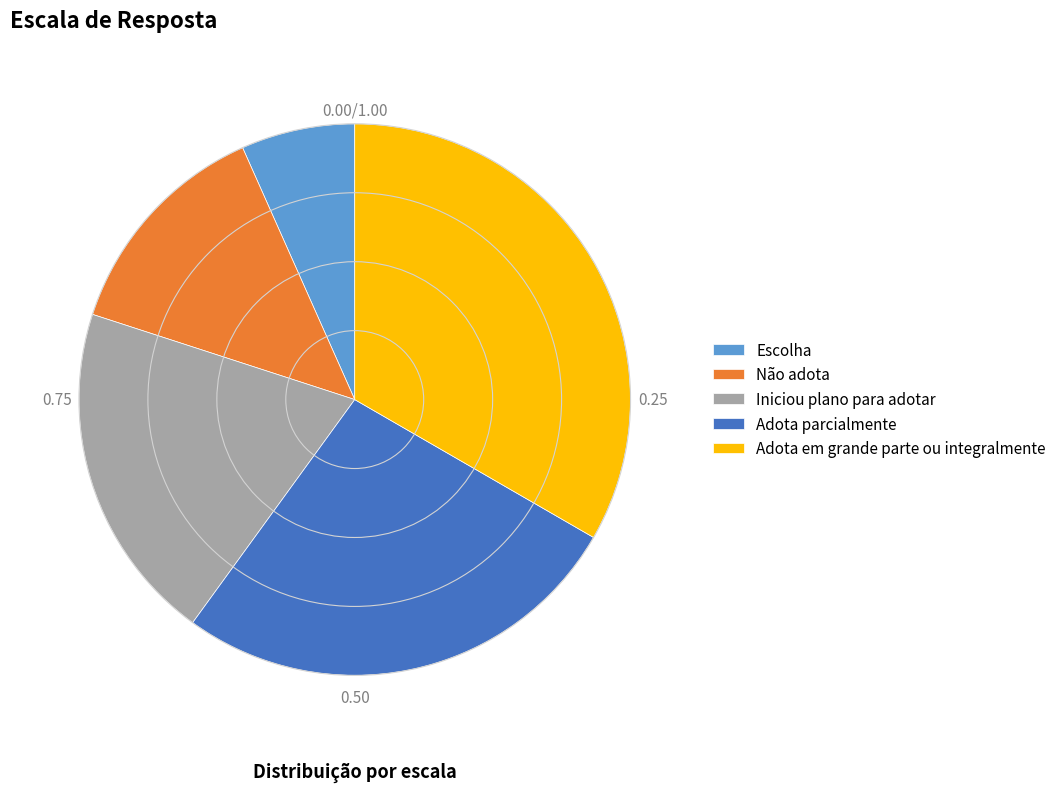

True or false: Escolha accounts for 1% of the total.

False